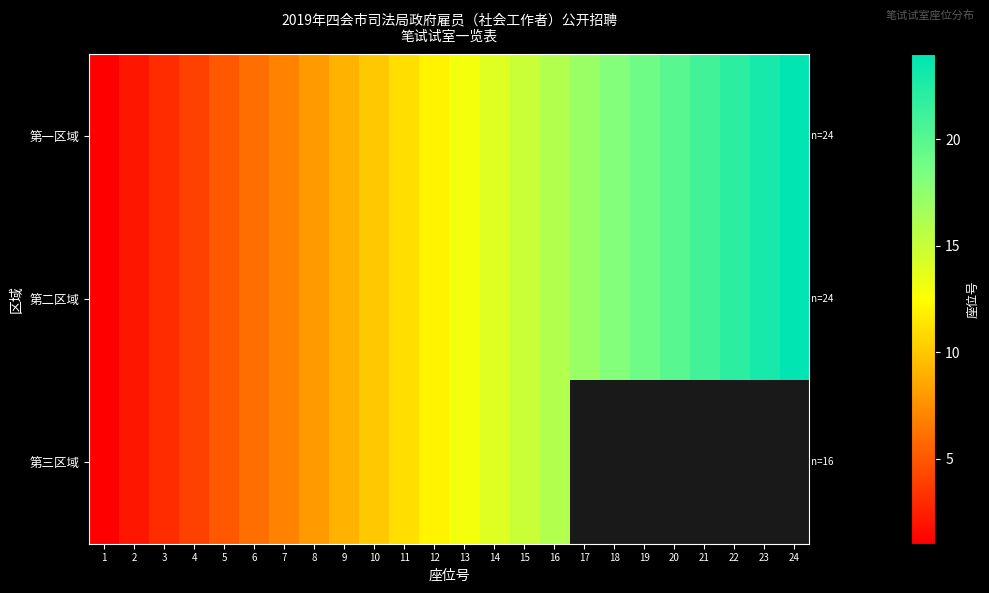

At how many categories does at least one series exceed 23?

1